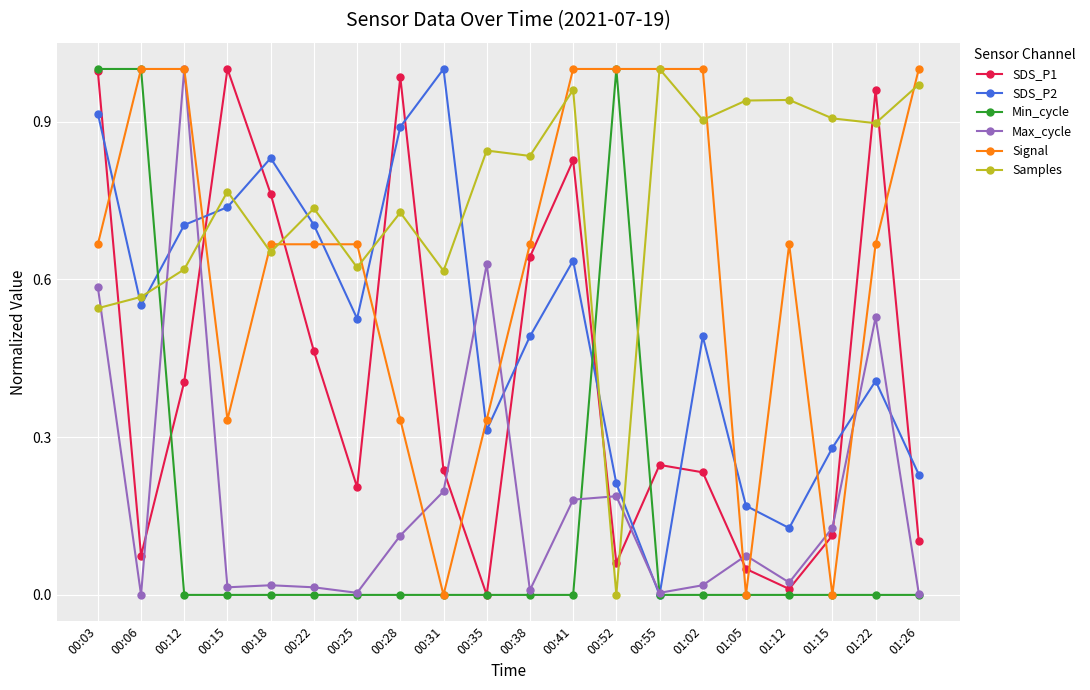

What are all the series names shown in the legend?

SDS_P1, SDS_P2, Min_cycle, Max_cycle, Signal, Samples